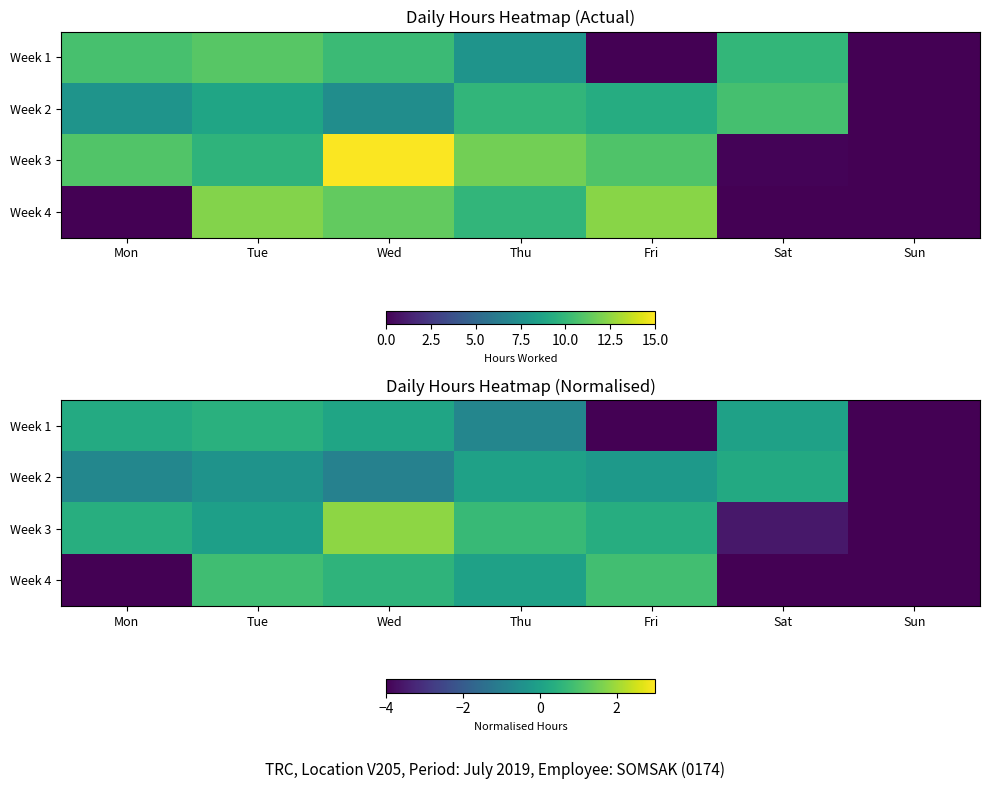

What is the greatest value displayed?

1.8